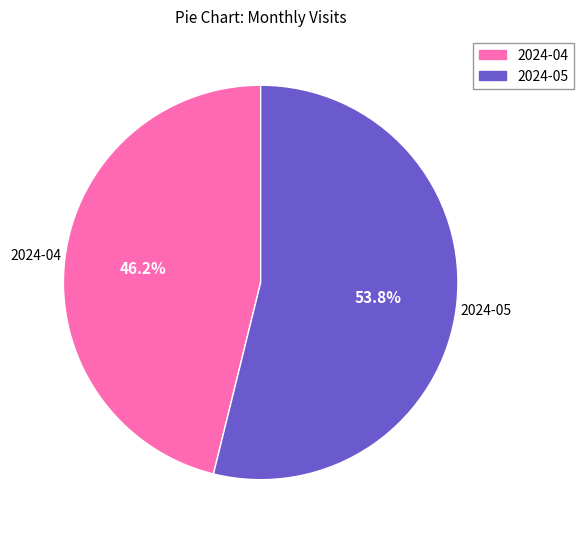

Is 2024-04 the majority of the pie?

No